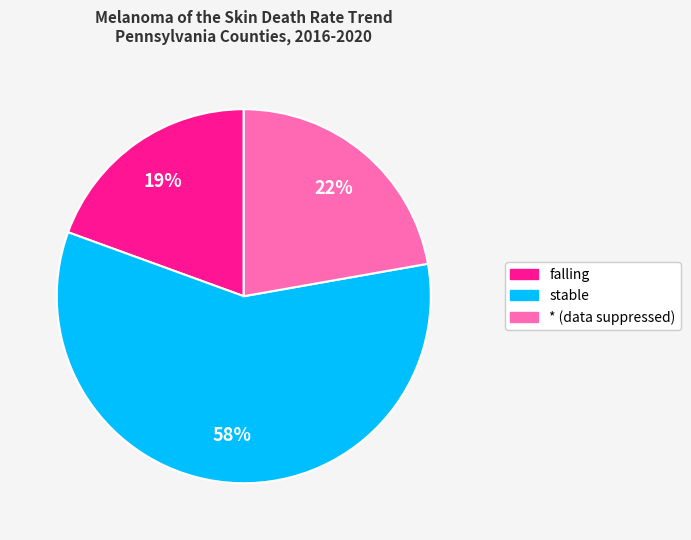

Does any single category account for the majority?

Yes